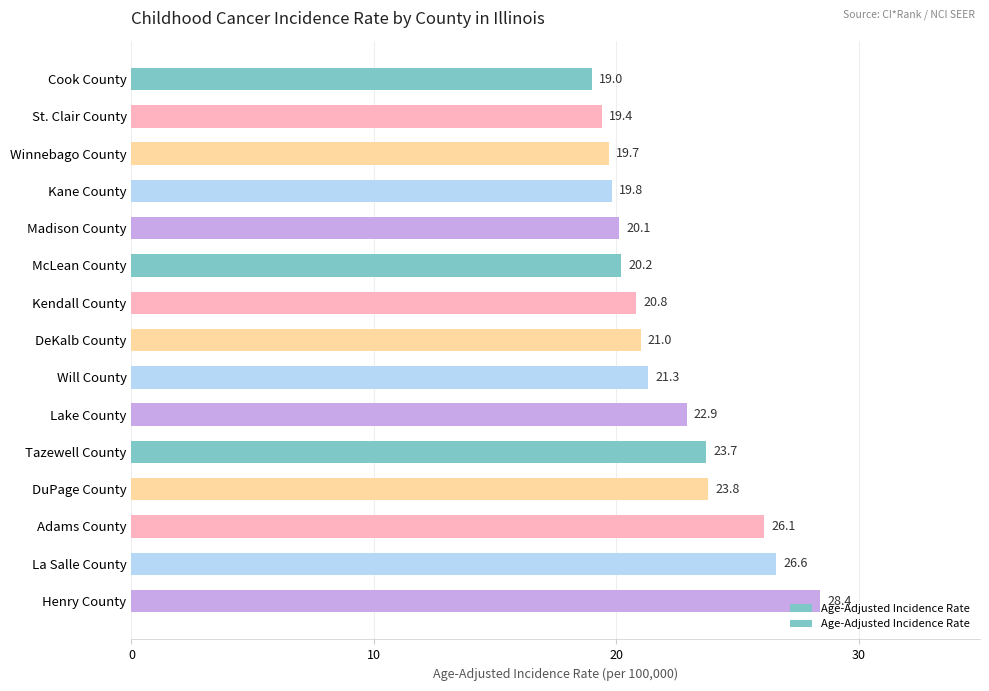

Which label corresponds to the largest value in the chart?

Henry County